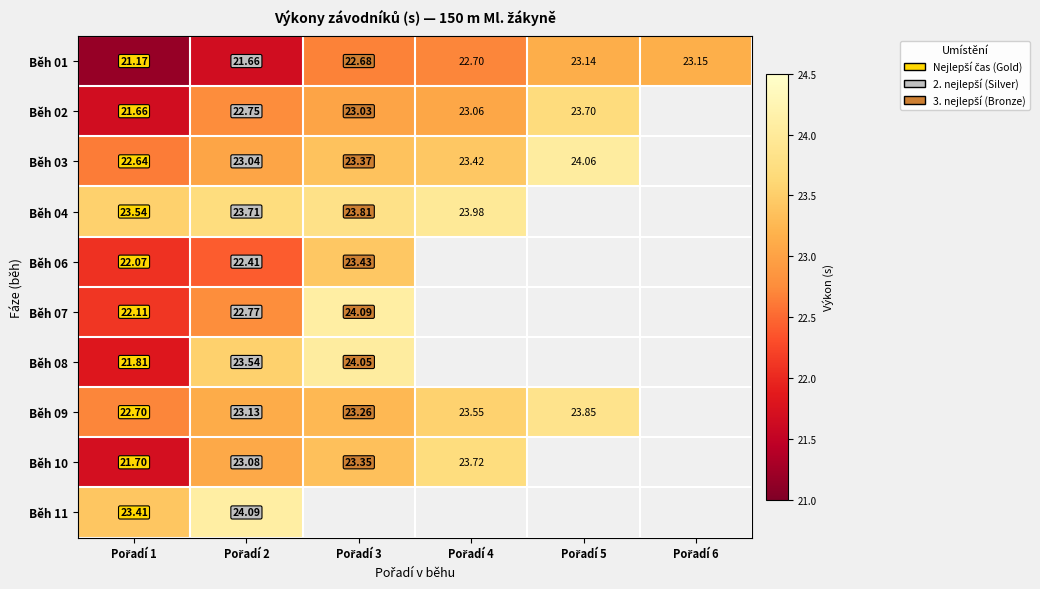

At which label does Běh 02 first exceed 23?

Pořadí 3